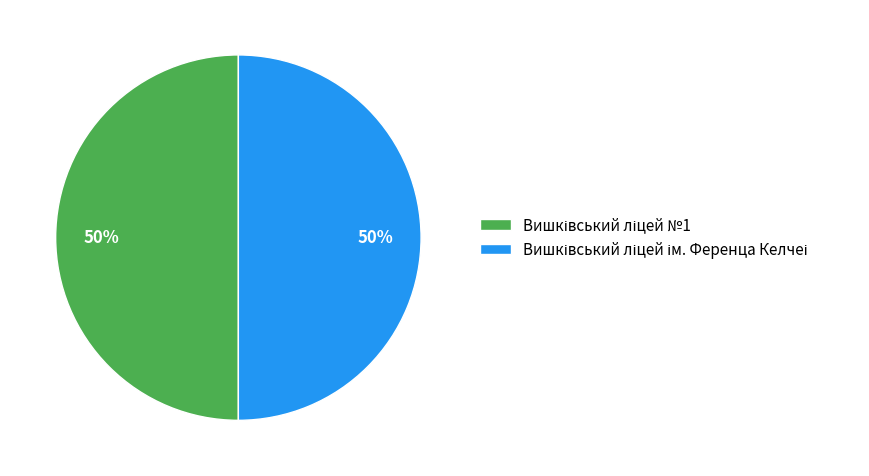

To the nearest percent, what is the average slice percentage?

50%